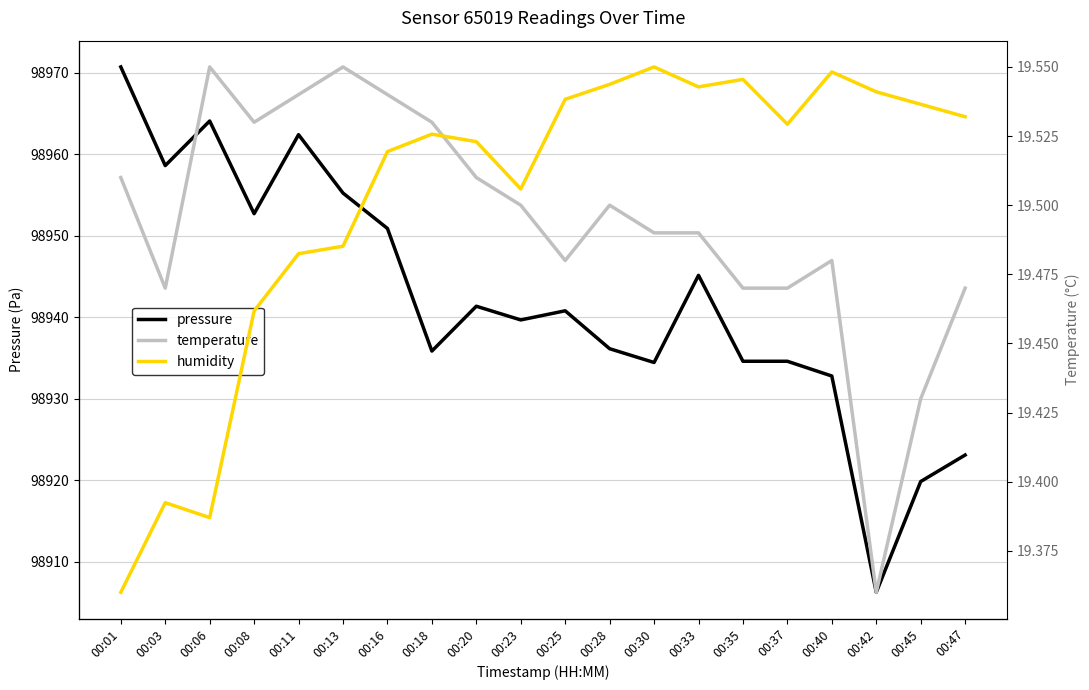

Reading left to right, extract all data points from this chart.

pressure: 98970.7	98958.6	98964.1	98952.7	98962.4	98955.2	98950.9	98935.8	98941.3	98939.7	98940.8	98936.1	98934.4	98945.1	98934.6	98934.6	98932.8	98906.2	98919.8	98923.1
temperature: 19.5	19.5	19.6	19.5	19.5	19.6	19.5	19.5	19.5	19.5	19.5	19.5	19.5	19.5	19.5	19.5	19.5	19.4	19.4	19.5
humidity: 43.5	43.9	43.8	44.7	44.9	44.9	45.3	45.4	45.3	45.1	45.5	45.6	45.6	45.6	45.6	45.4	45.6	45.5	45.5	45.4